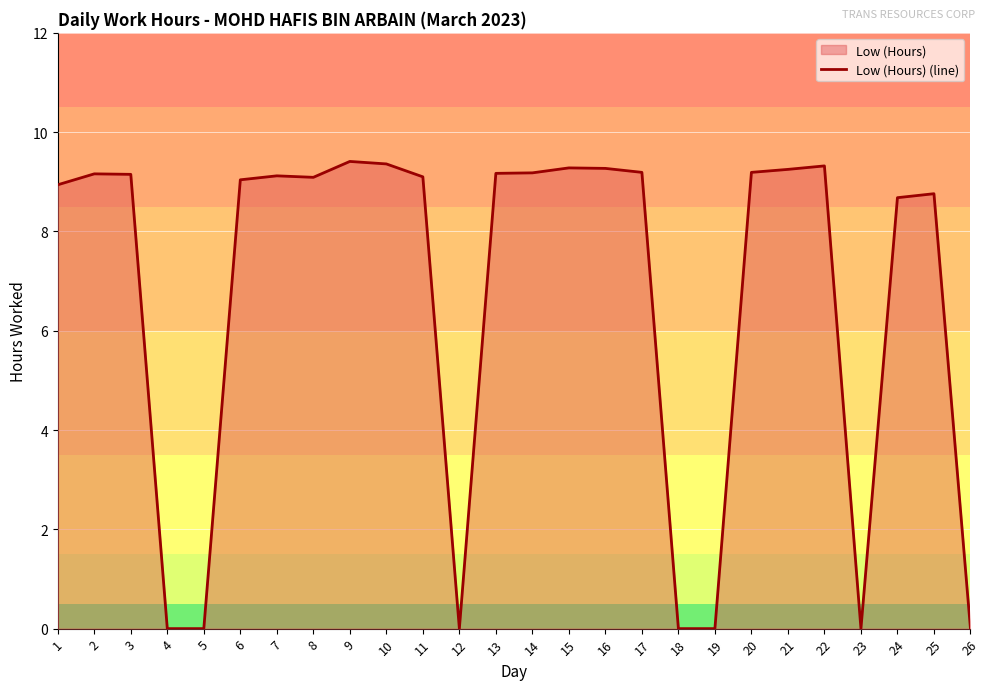

Reading left to right, extract all data points from this chart.

8.9	9.2	9.2	0.0	0.0	9.0	9.1	9.1	9.4	9.4	9.1	0.0	9.2	9.2	9.3	9.3	9.2	0.0	0.0	9.2	9.2	9.3	0.0	8.7	8.8	0.0